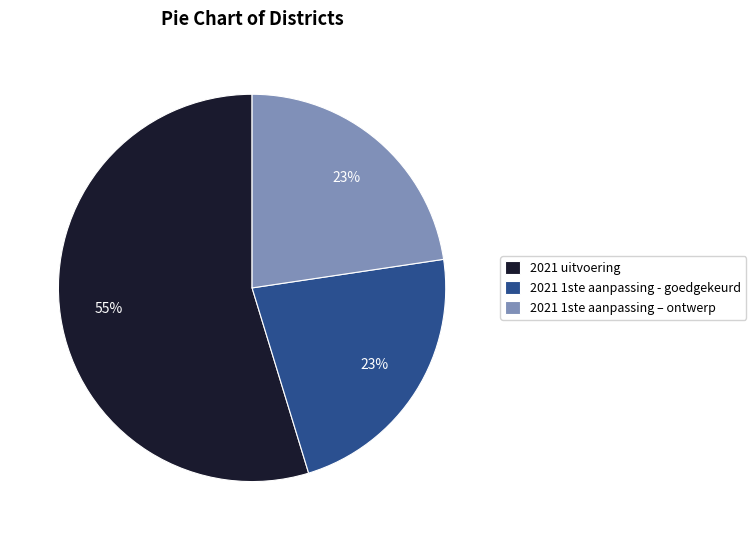

What is the largest slice in the pie chart?

2021 uitvoering